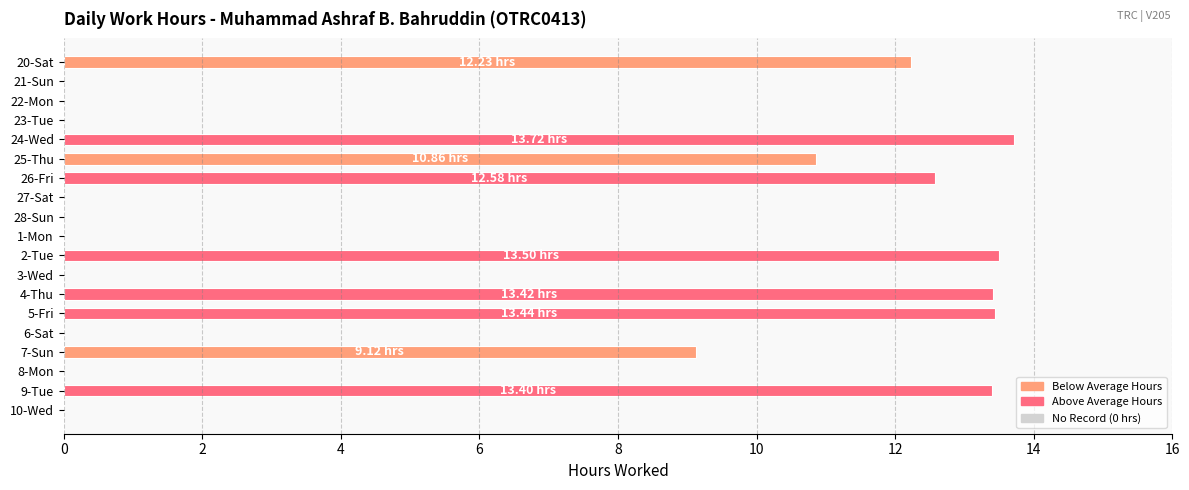

What is the sum of all values?

112.3